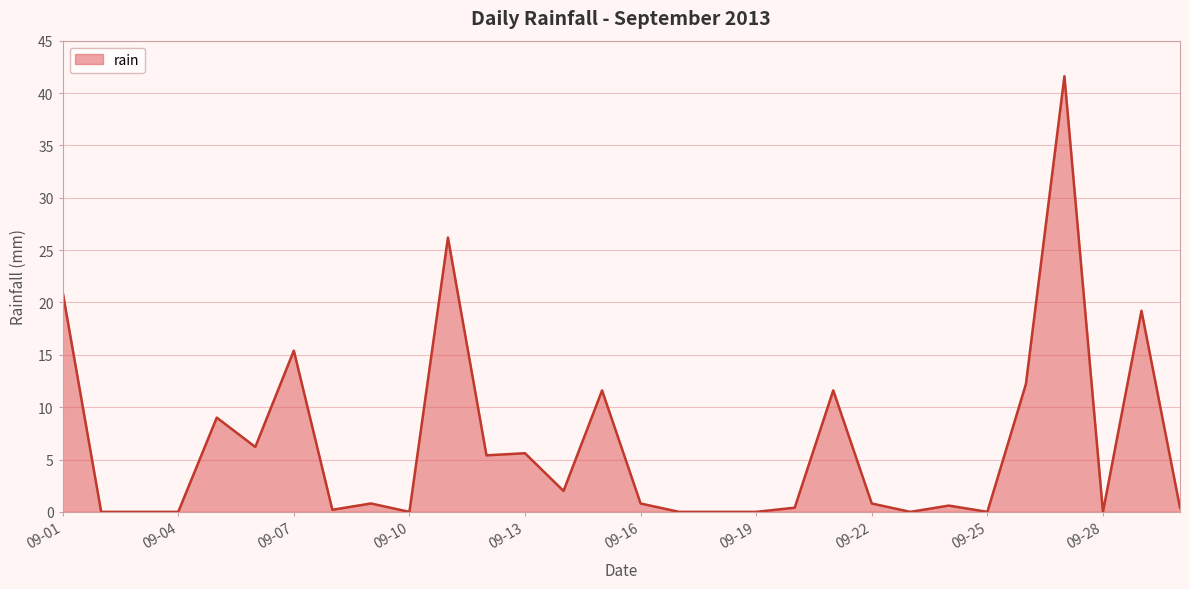

What is the maximum value shown in the chart?

41.6